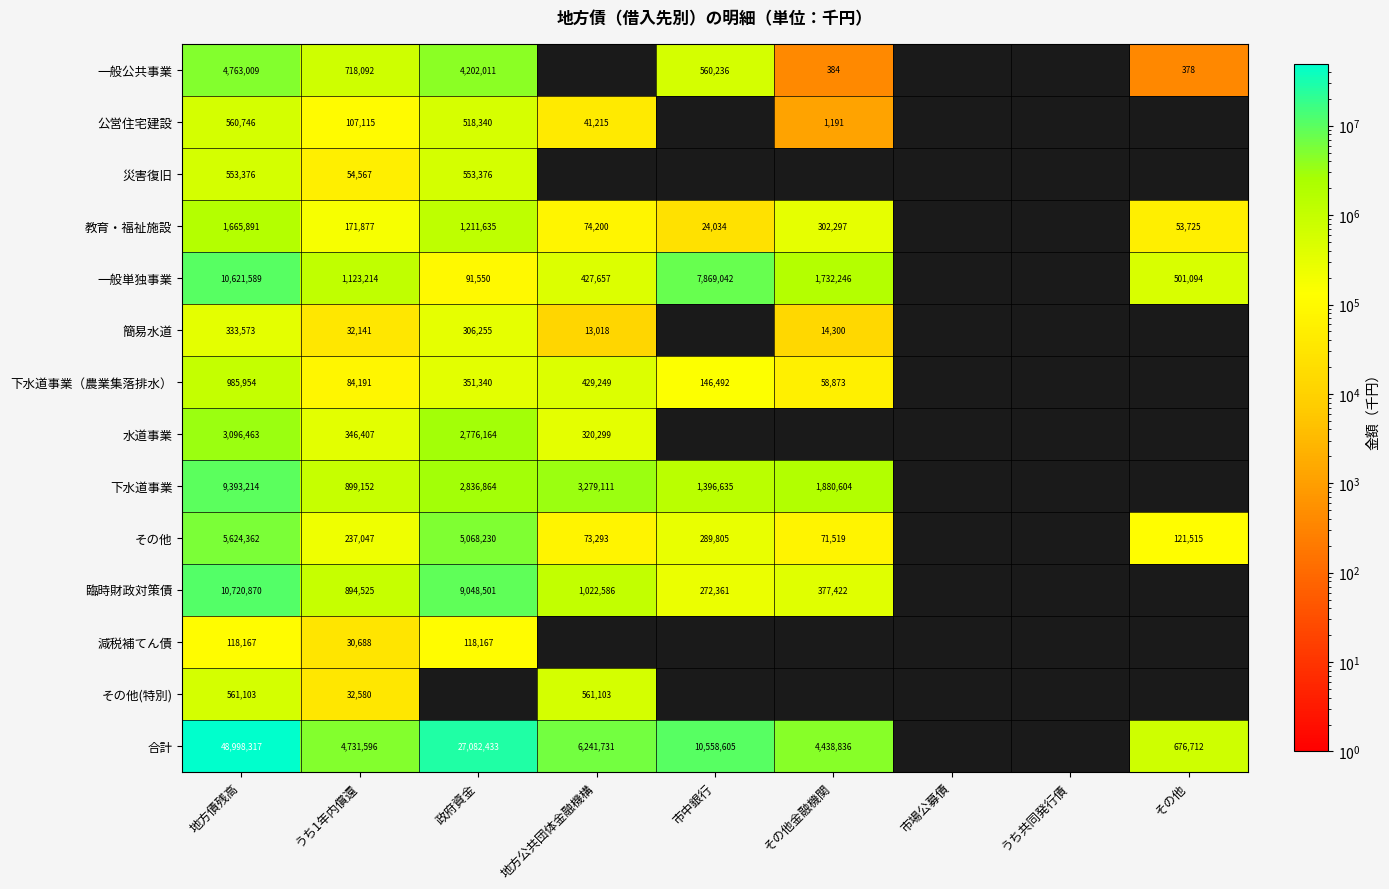

At how many categories does at least one series exceed 30788062?

1